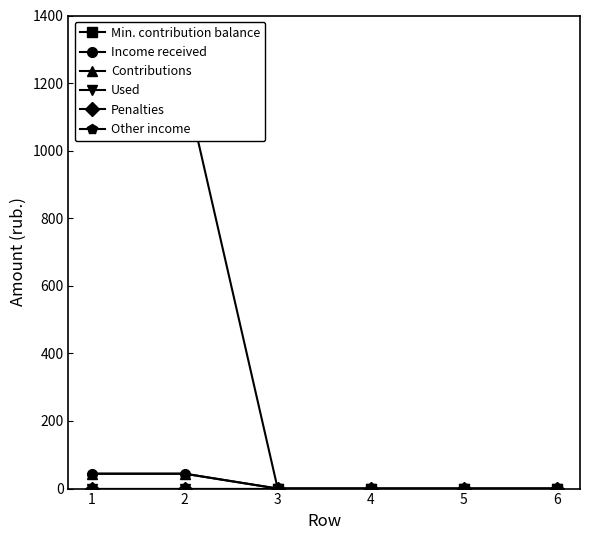

Is the value of Contributions at 3 greater than the value of Min. contribution balance at 1?

No